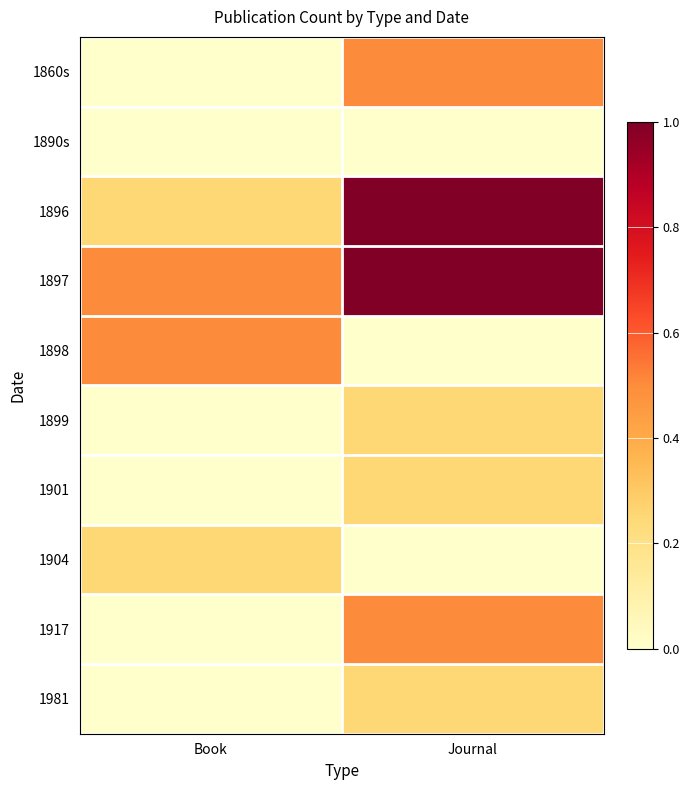

What is the total value across all series at Journal?

3.8